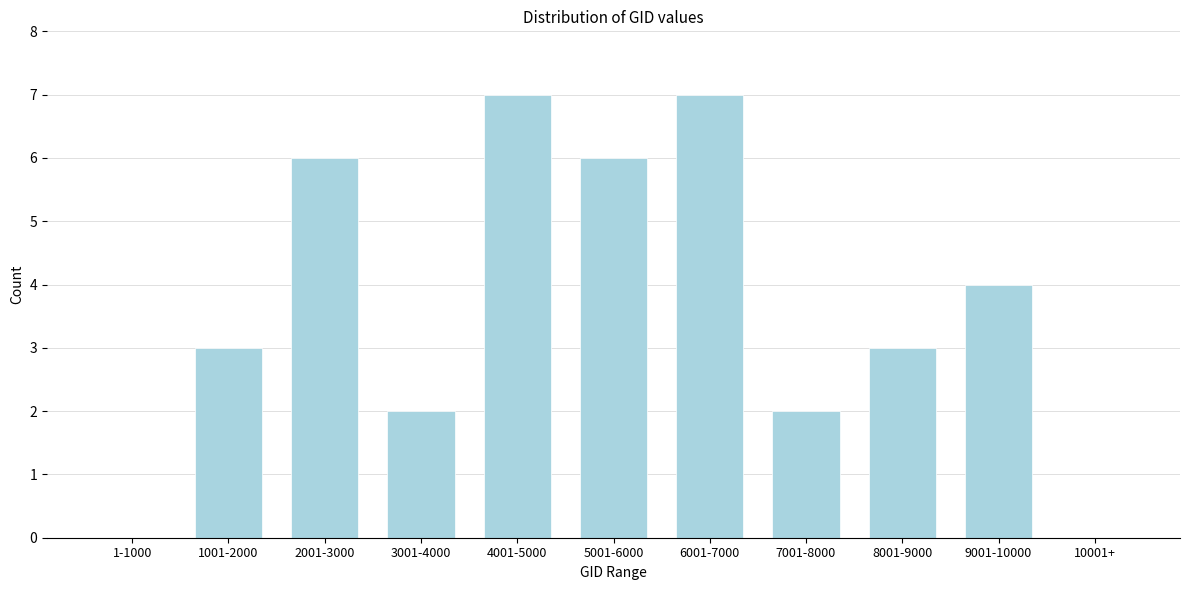

Reading left to right, transcribe all the data shown in this chart.

1-1000=0	1001-2000=3	2001-3000=6	3001-4000=2	4001-5000=7	5001-6000=6	6001-7000=7	7001-8000=2	8001-9000=3	9001-10000=4	10001+=0